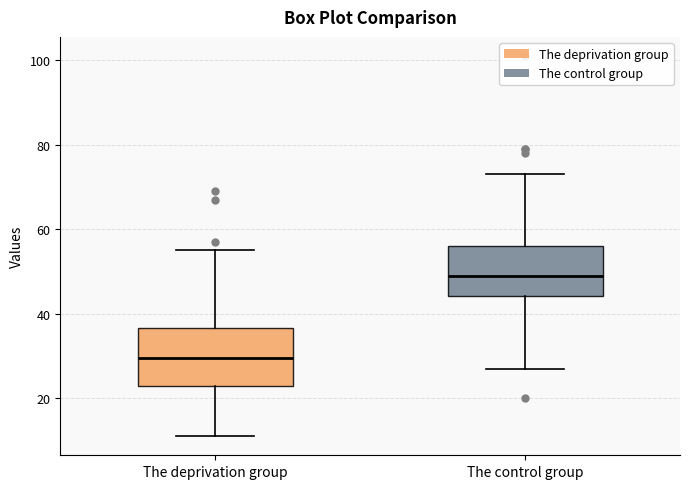

Reading left to right, transcribe this box plot: for each box, give where its median line is, the range the box spans, and where its two whiskers end, as read against the y-axis. The values are not printed on the chart, so give them approximately, as read against the axis.

The deprivation group: median 30, box 24 to 36, whiskers 12 to 56
The control group: median 50, box 44 to 56, whiskers 28 to 74